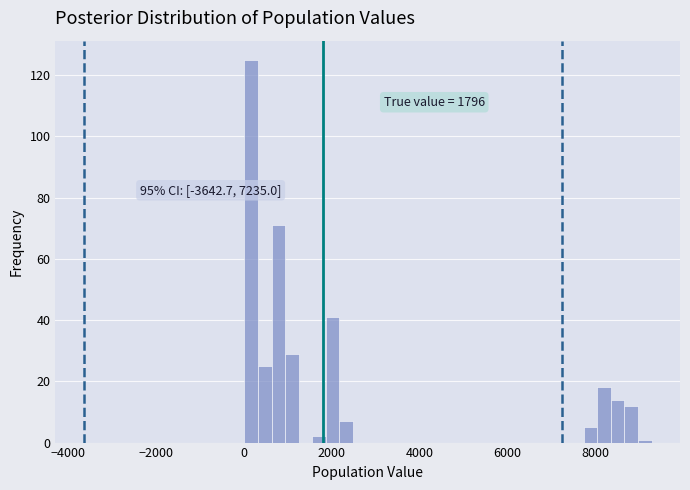

Read against the x-axis, roughly where is the centre of the tallest bar?

200